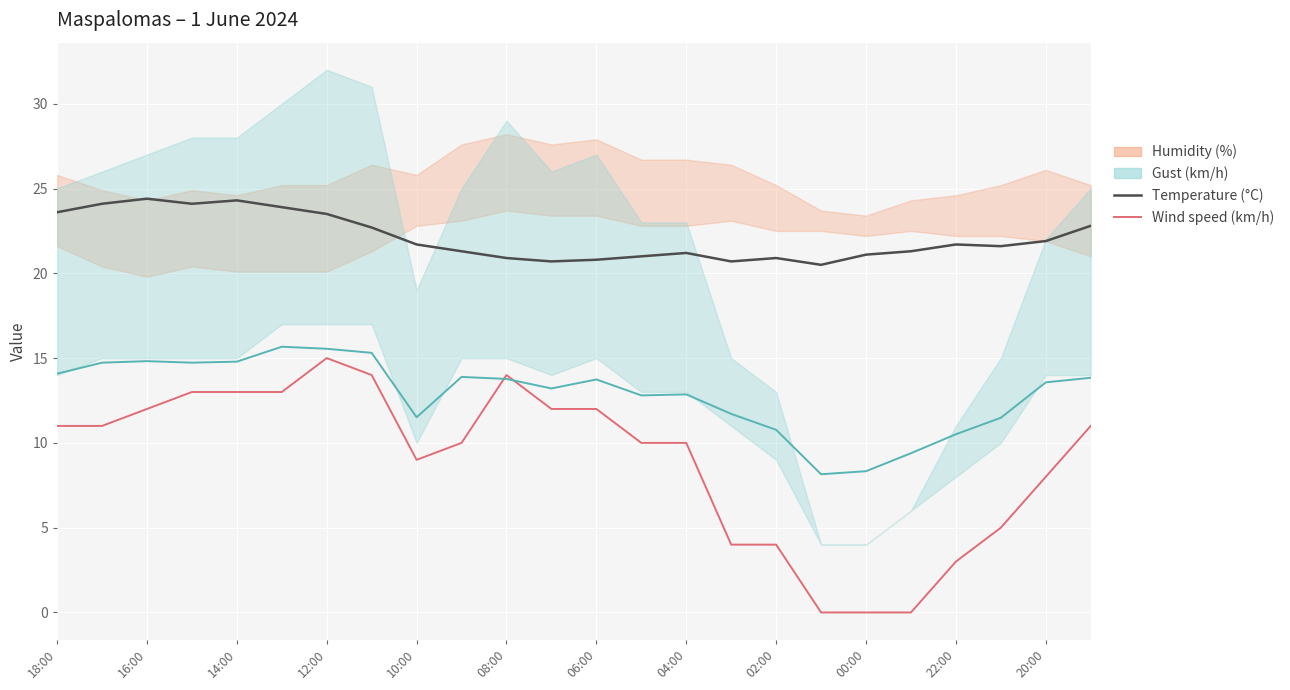

What is the difference between the second highest and minimum values in the Wind speed (km/h) series?

14.0